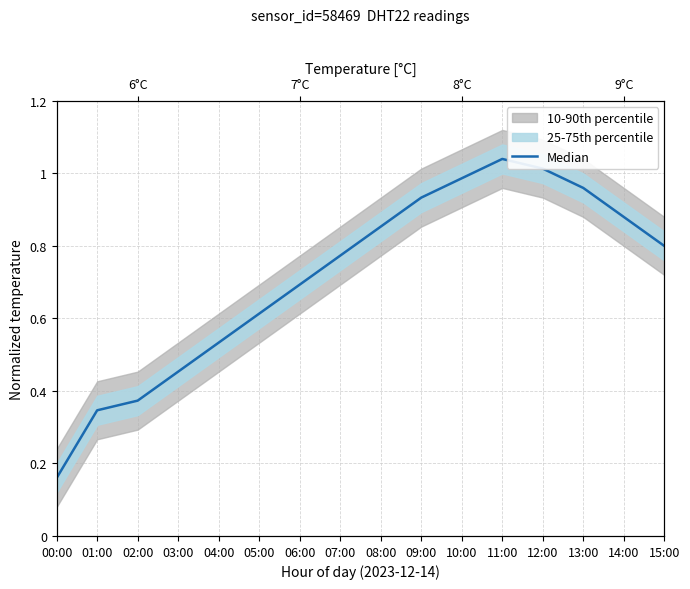

Rank the categories by value from lowest to highest.

00:00, 01:00, 02:00, 03:00, 04:00, 05:00, 06:00, 07:00, 15:00, 08:00, 14:00, 09:00, 13:00, 10:00, 12:00, 11:00